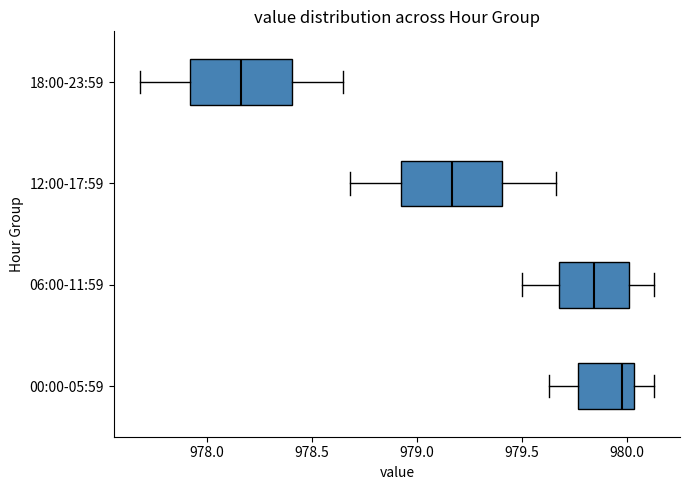

Which box has the furthest to the left median line?

18:00-23:59